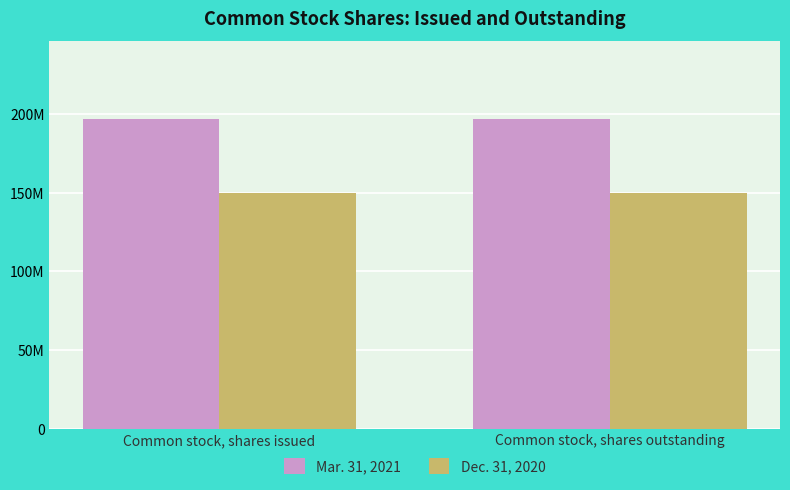

What are all the series names shown in the legend?

Mar. 31, 2021, Dec. 31, 2020